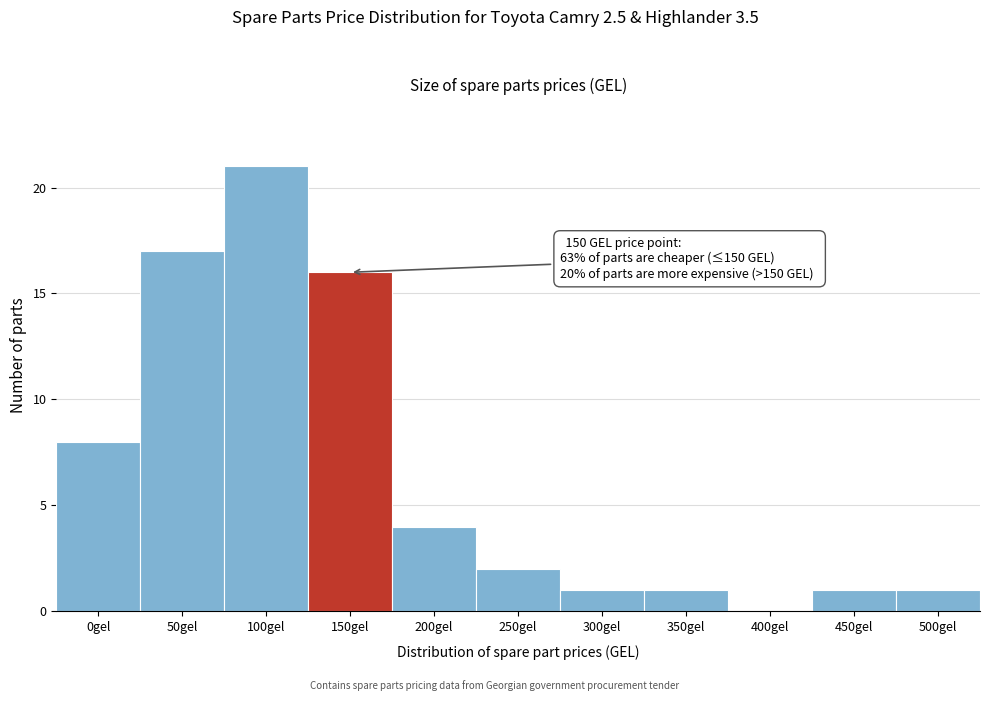

Reading left to right, what are all the values shown in this chart?

0gel=8	50gel=17	100gel=21	150gel=16	200gel=4	250gel=2	300gel=1	350gel=1	400gel=0	450gel=1	500gel=1